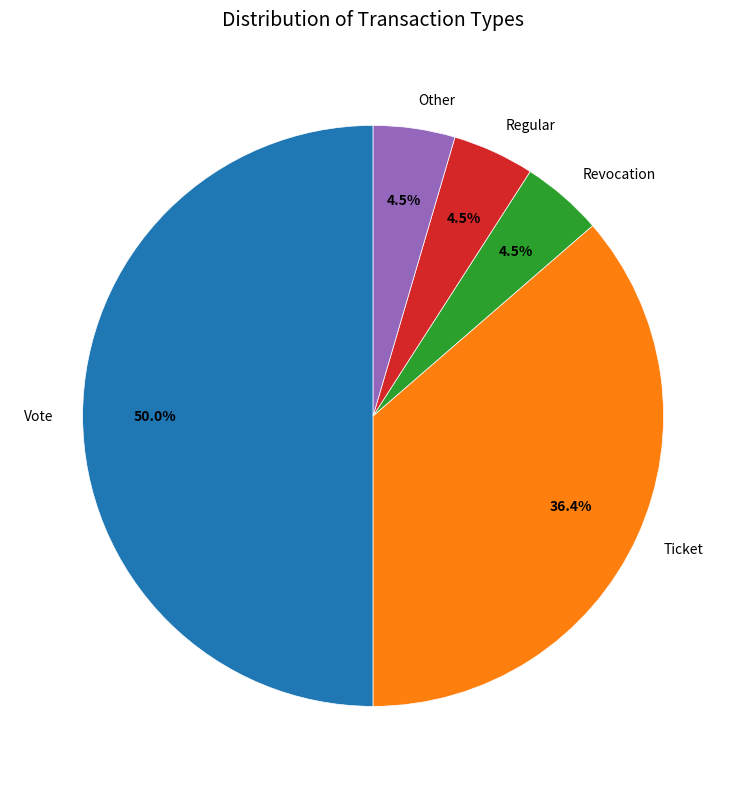

Count the number of slices in the pie.

5